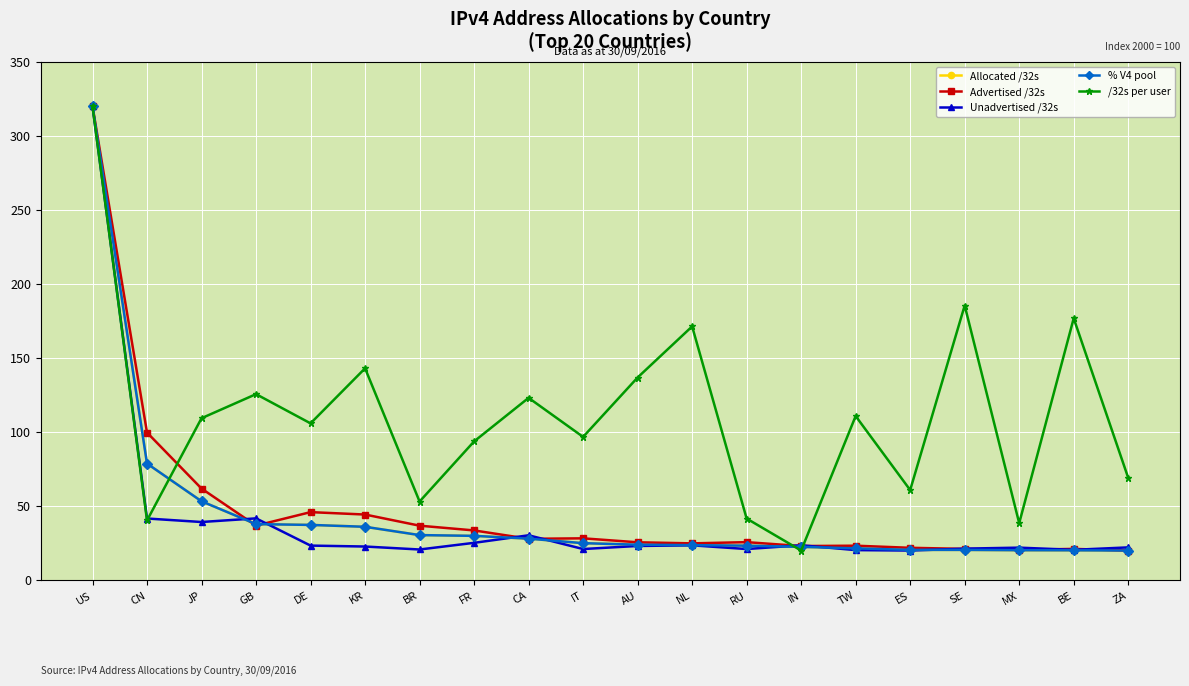

What is the greatest value displayed?

320.0